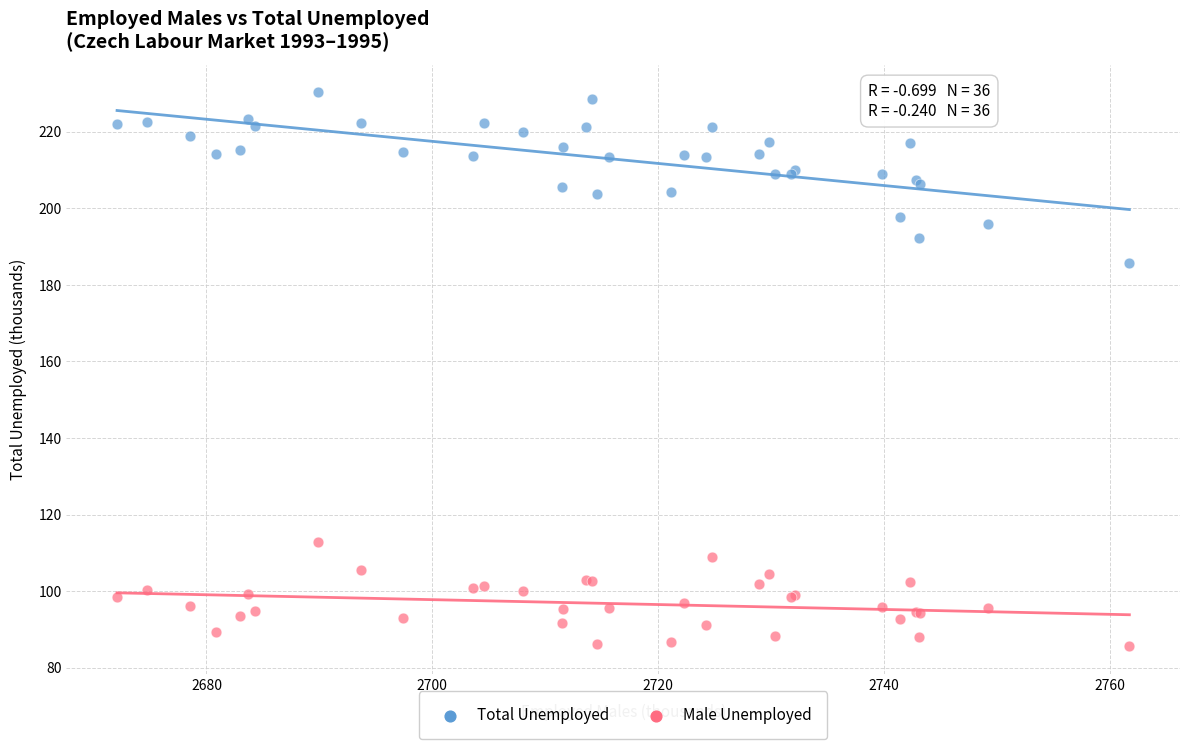

What are all the series names shown in the legend?

Total Unemployed, Male Unemployed